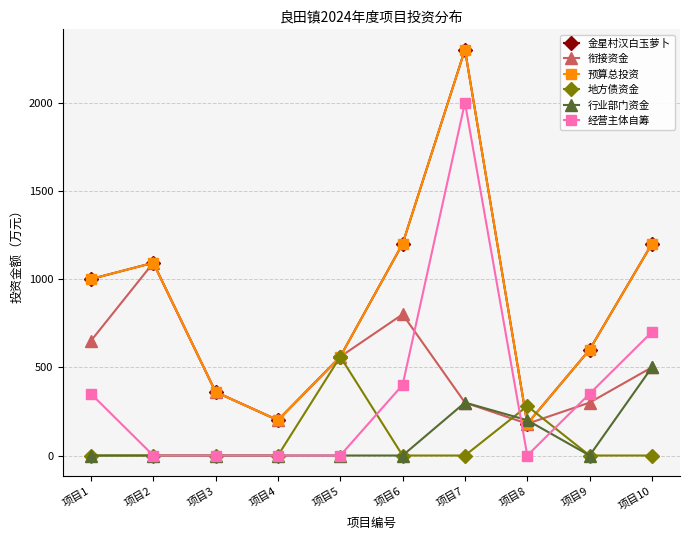

How many lines are shown in the chart?

6